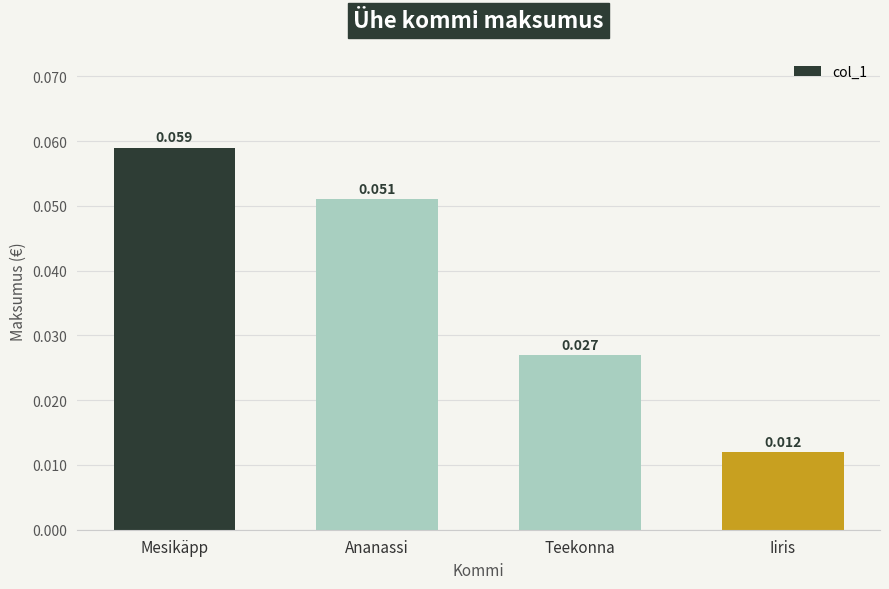

Which has a higher value, Iiris or Mesikäpp?

Mesikäpp